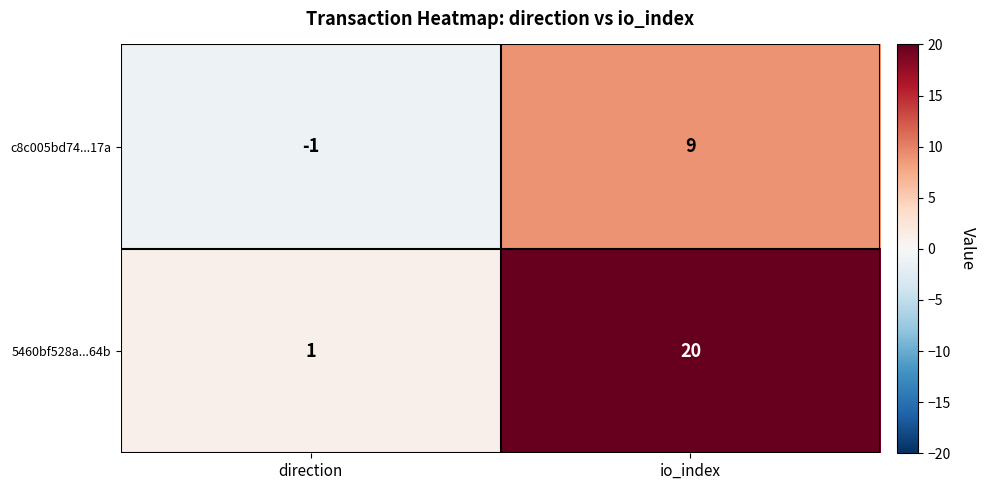

Is it true that 5460bf528a...64b equals 20 at io_index?

True